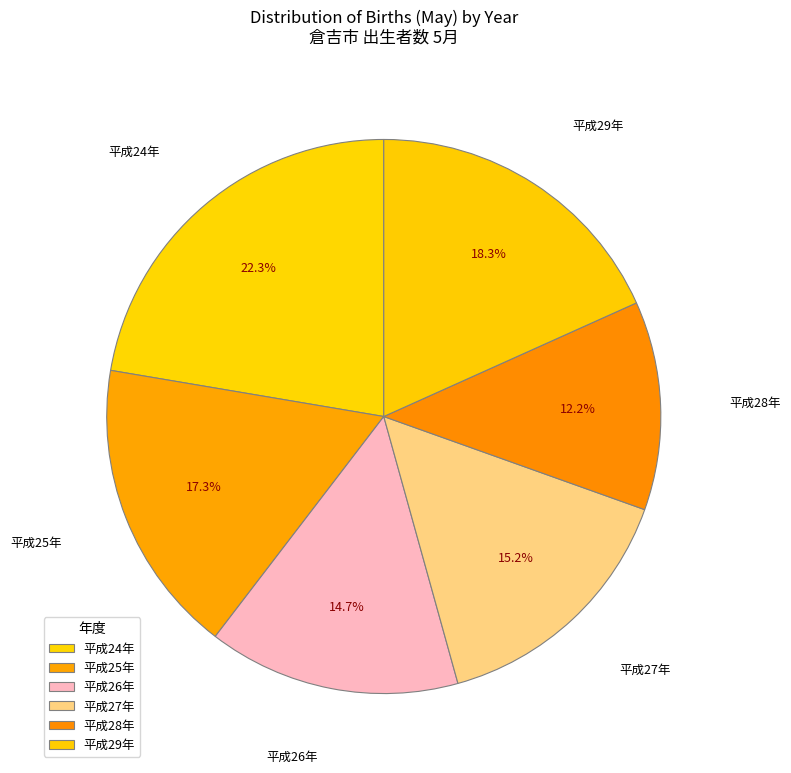

Which slice is the smallest?

平成28年